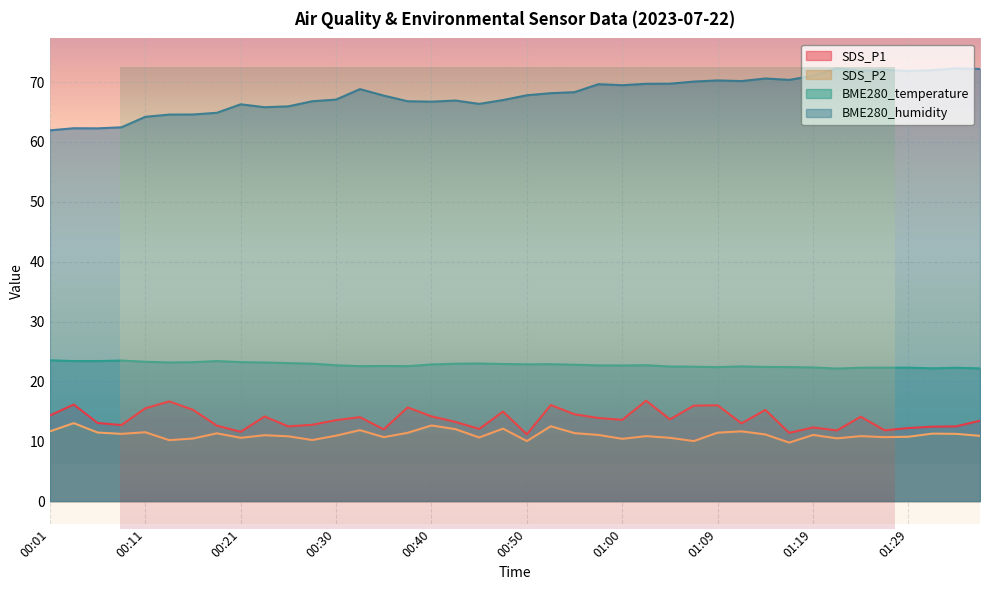

Where does the SDS_P1 series first go above 13?

00:01